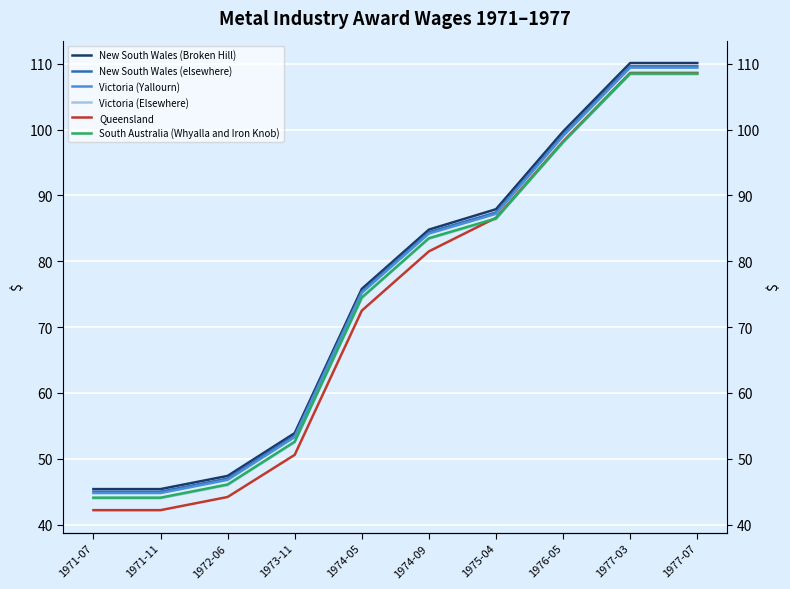

How many data points in New South Wales (elsewhere) are above 84?

5